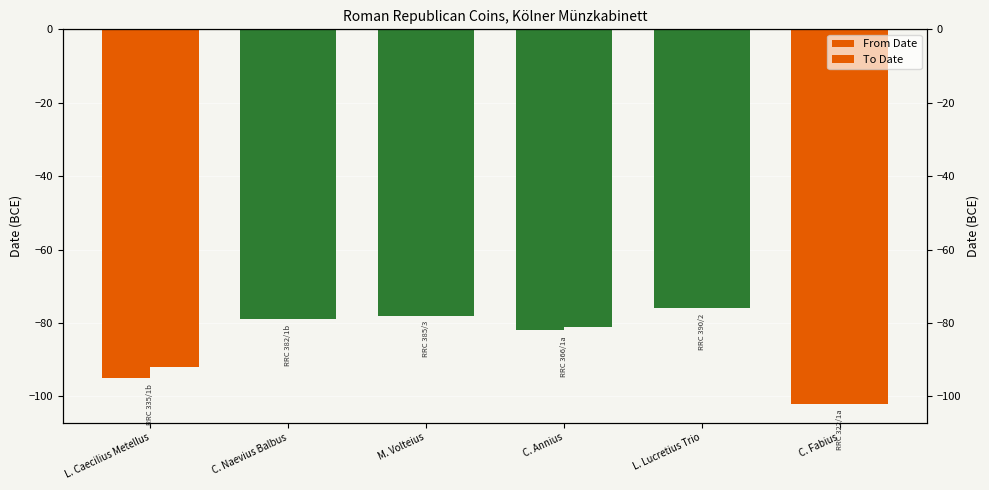

Reading left to right, extract all data points from this chart.

From Date: L. Caecilius Metellus=-95	C. Naevius Balbus=-79	M. Volteius=-78	C. Annius=-82	L. Lucretius Trio=-76	C. Fabius=-102
To Date: L. Caecilius Metellus=-92	C. Naevius Balbus=-79	M. Volteius=-78	C. Annius=-81	L. Lucretius Trio=-76	C. Fabius=-102